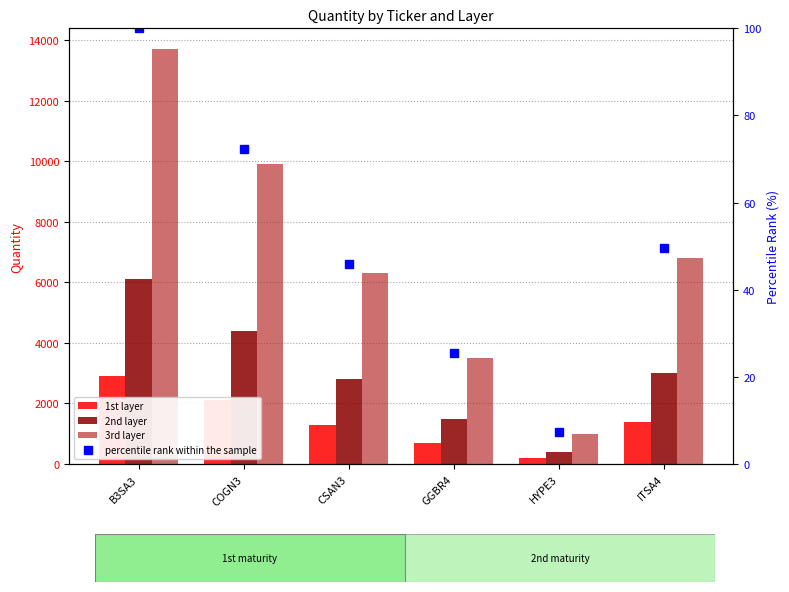

What are all the series names shown in the legend?

1st layer, 2nd layer, 3rd layer, percentile rank within the sample